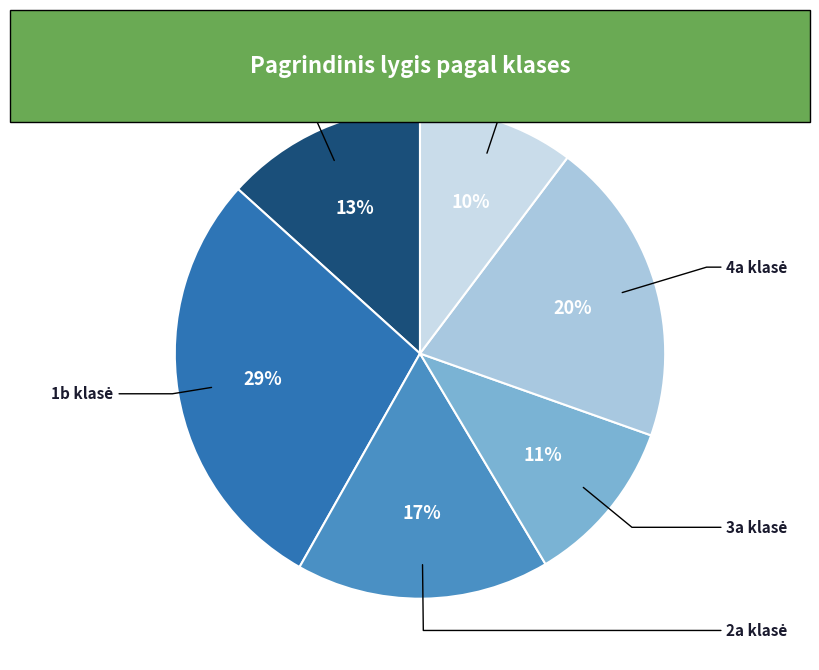

Count the number of slices in the pie.

6